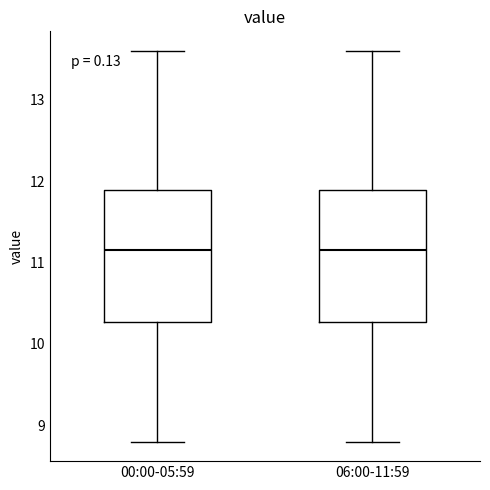

Reading left to right, read every box against the y-axis: the position of its median line, the range the box covers, and the ends of its whiskers. The values are not printed on the chart, so give them approximately, as read against the axis.

00:00-05:59: median 11.2, box 10.3 to 11.9, whiskers 8.8 to 13.6
06:00-11:59: median 11.2, box 10.3 to 11.9, whiskers 8.8 to 13.6